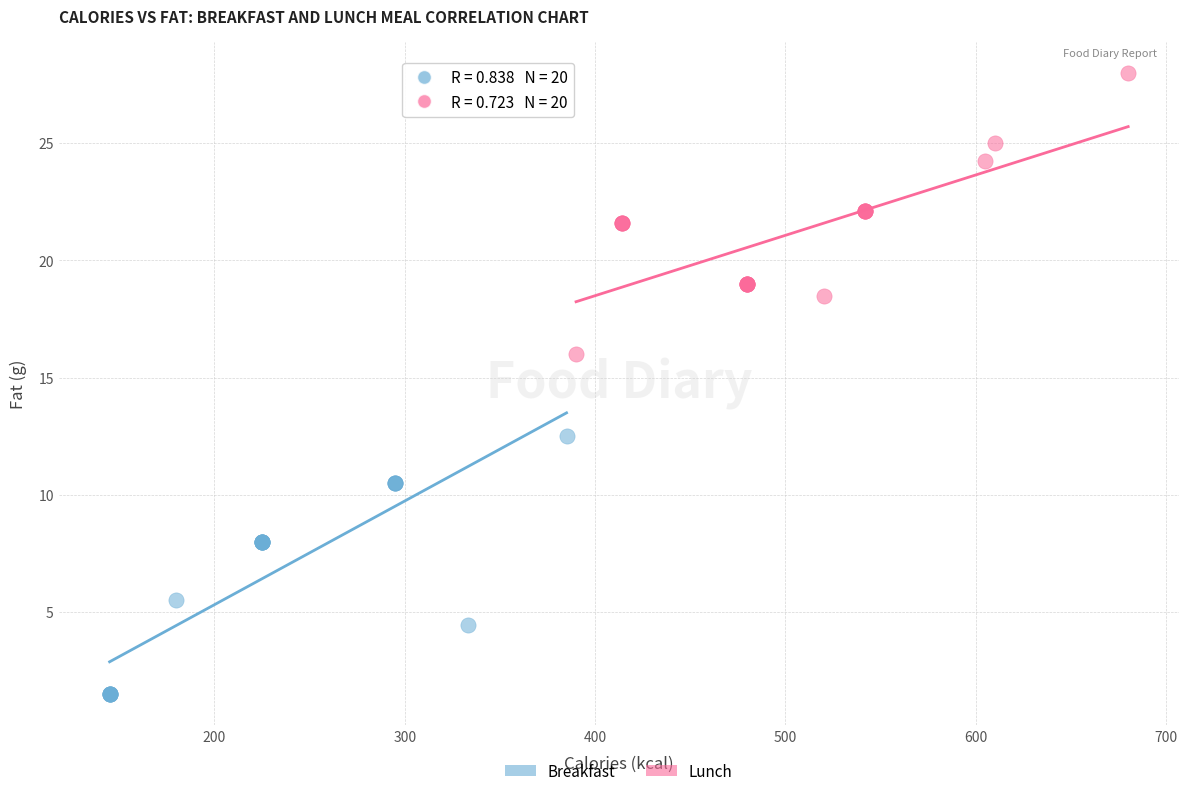

Which series contains the highest Y value?

Lunch